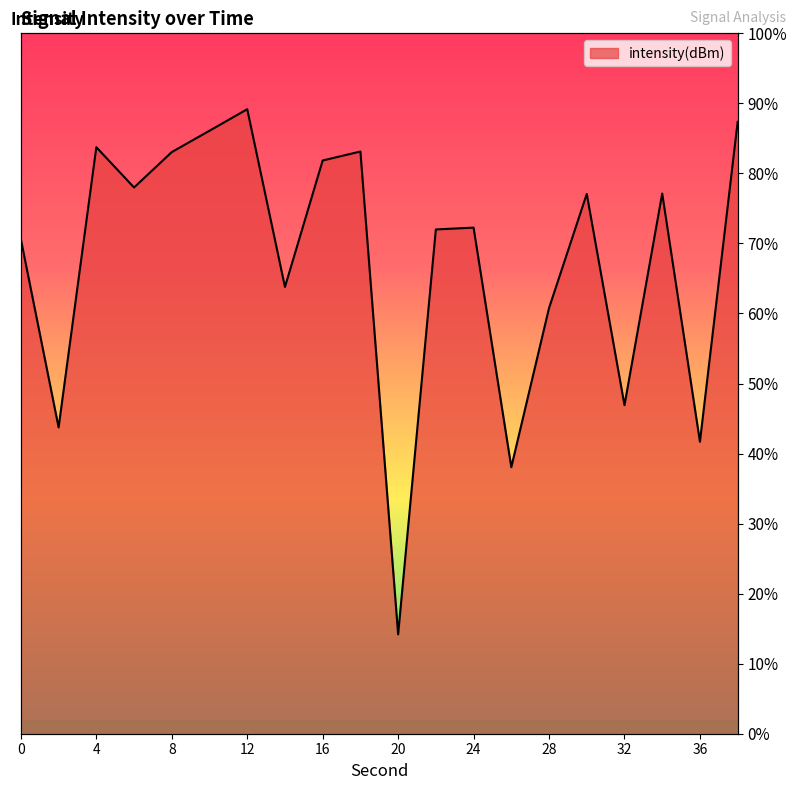

What is the greatest value displayed?

89.2